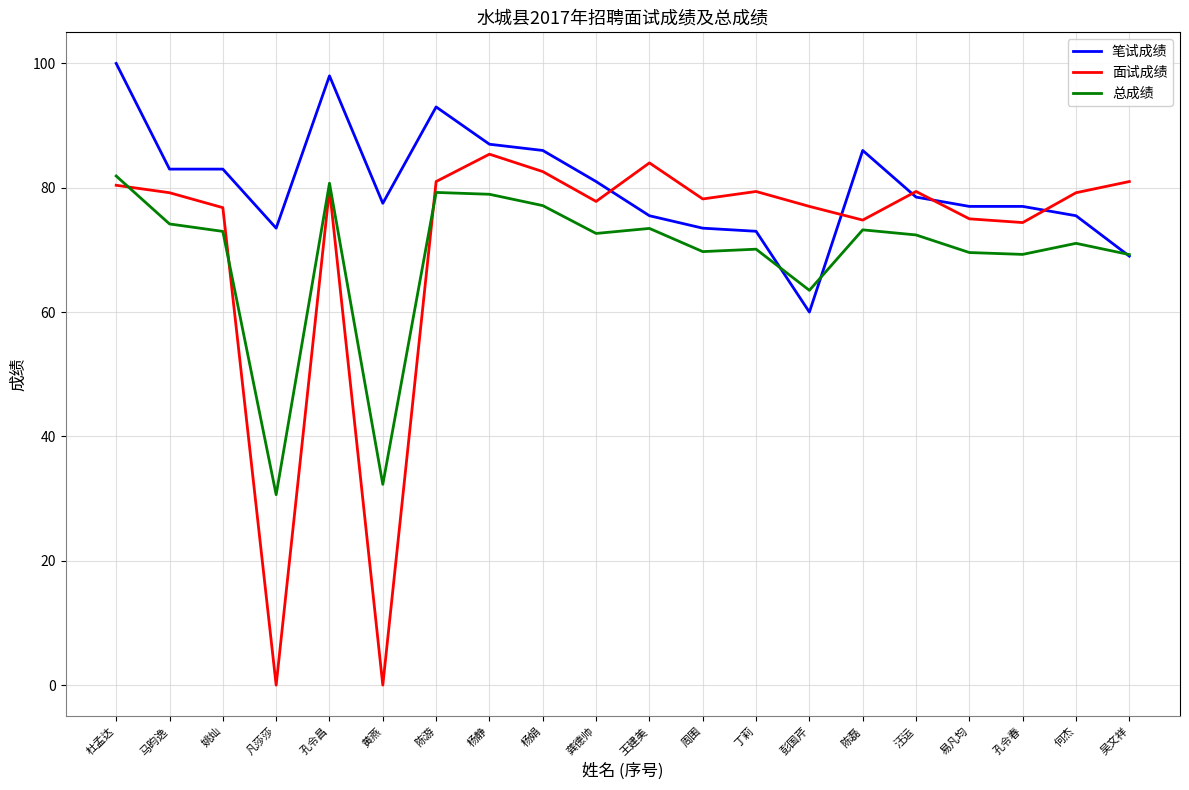

At 凡莎莎, list the series in order from smallest to largest.

面试成绩, 总成绩, 笔试成绩